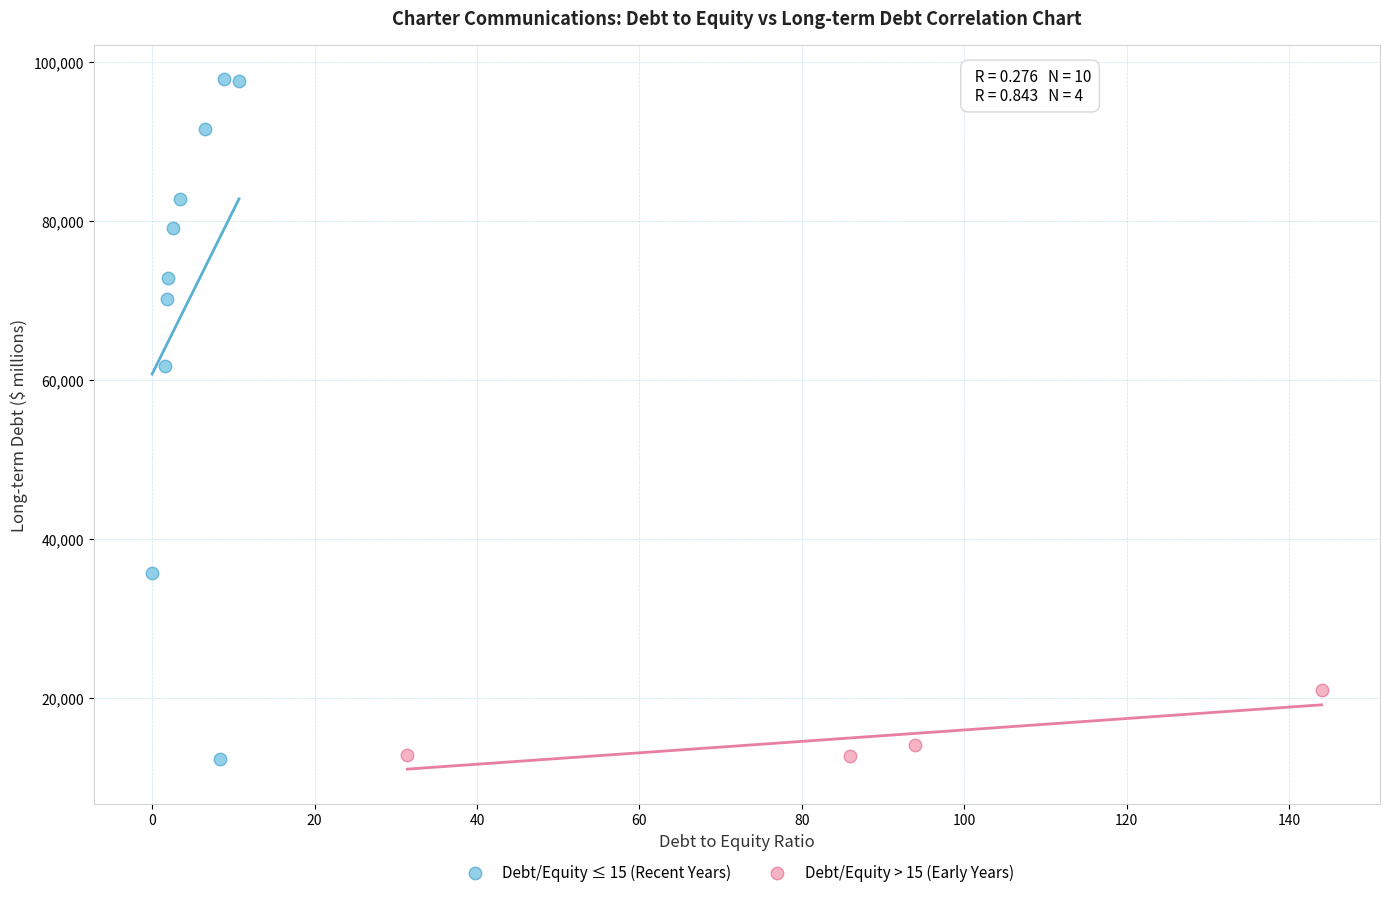

Which series contains the highest Y value?

Debt/Equity ≤ 15 (Recent Years)